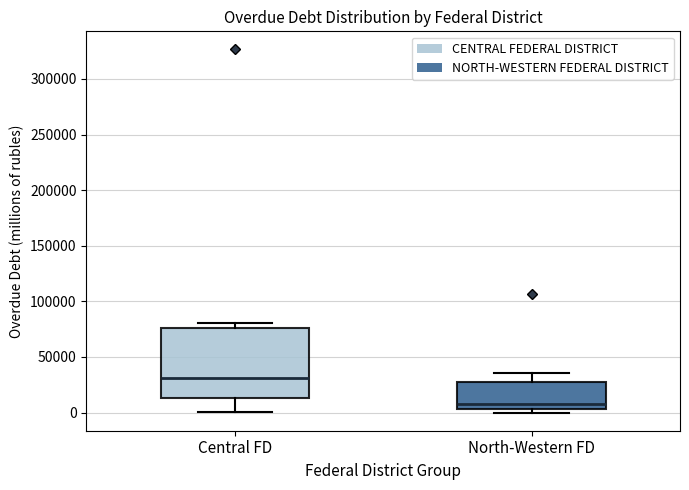

Reading left to right, transcribe this box plot: for each box, give where its median line is, the range the box spans, and where its two whiskers end, as read against the y-axis. The values are not printed on the chart, so give them approximately, as read against the axis.

Central FD: median 30000, box 15000 to 75000, whiskers 0 to 80000
North-Western FD: median 10000, box 5000 to 30000, whiskers 0 to 35000